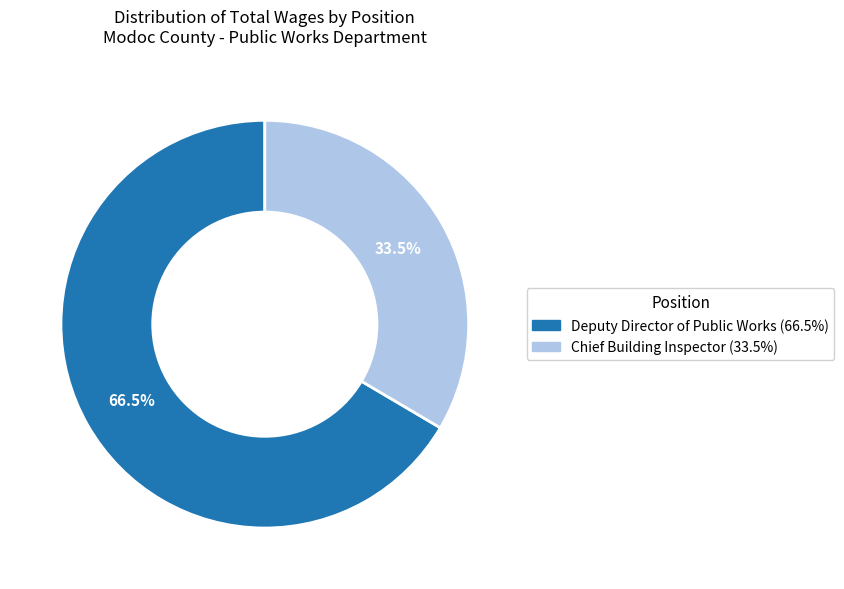

Which slice is the smallest?

Chief Building Inspector